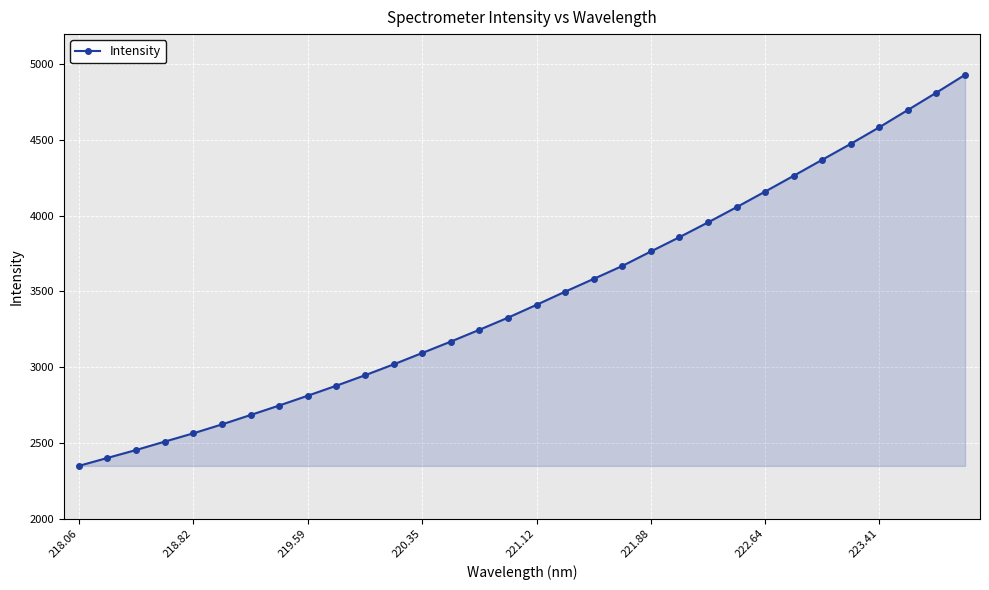

What is the minimum value shown in the chart?

2348.3